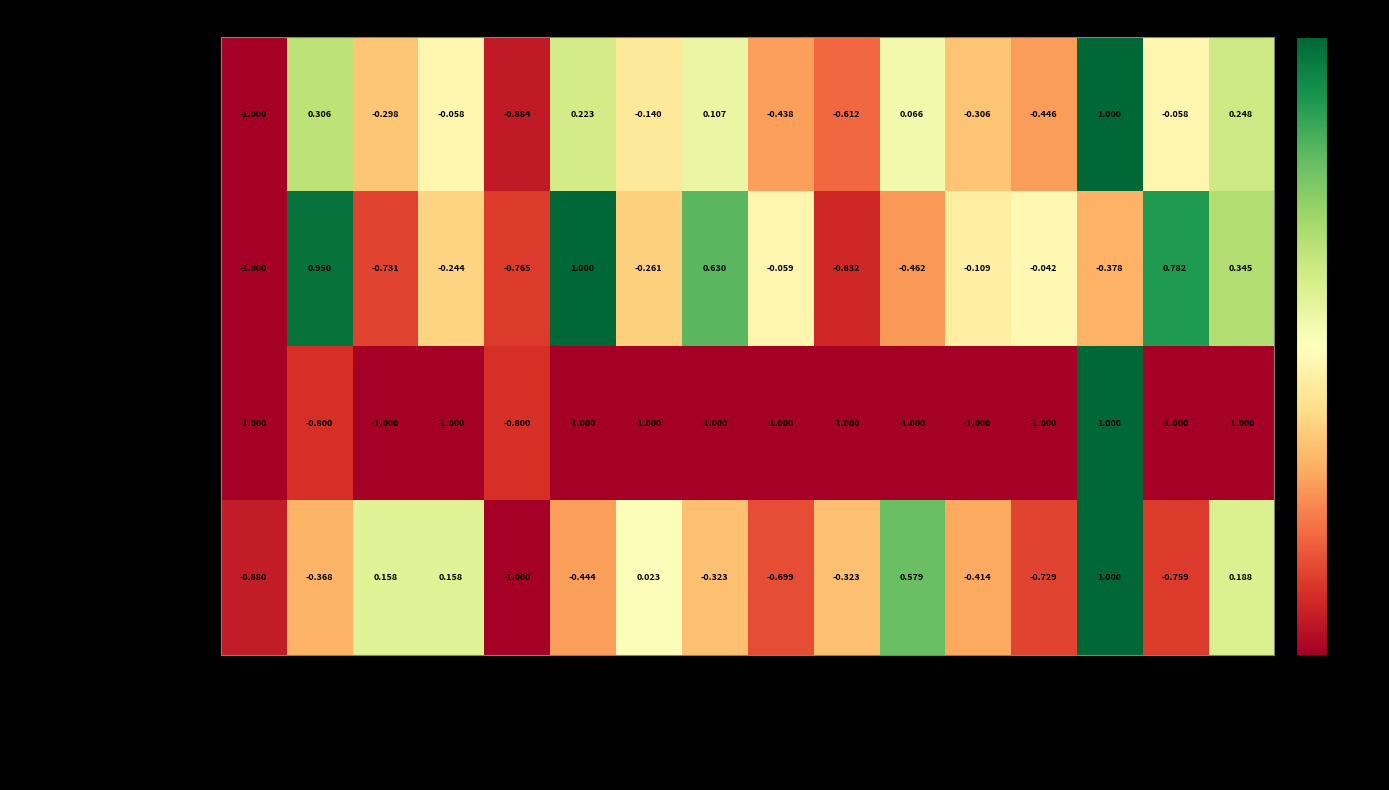

Which series has the largest total across all categories?

Pemberian